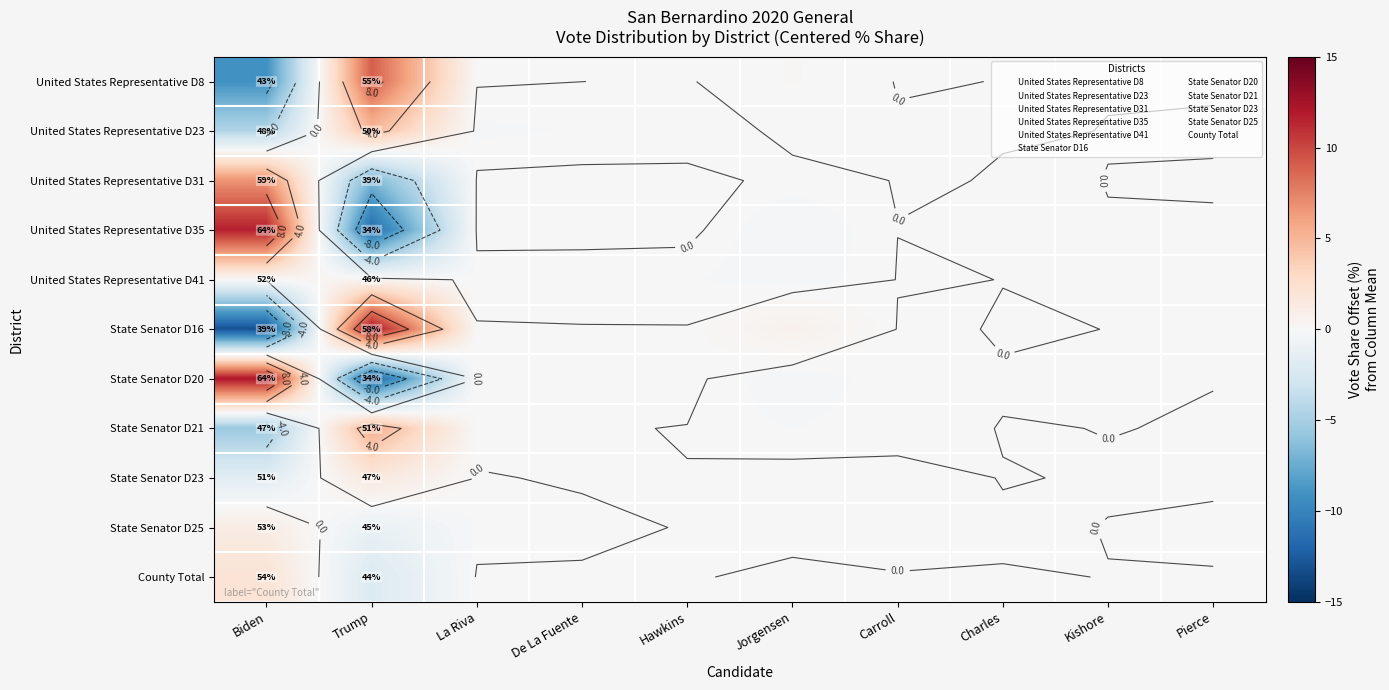

Rank the series at Pierce from highest to lowest value.

State Senator D21, United States Representative D8, State Senator D23, United States Representative D31, County Total, United States Representative D23, United States Representative D35, United States Representative D41, State Senator D16, State Senator D20, State Senator D25